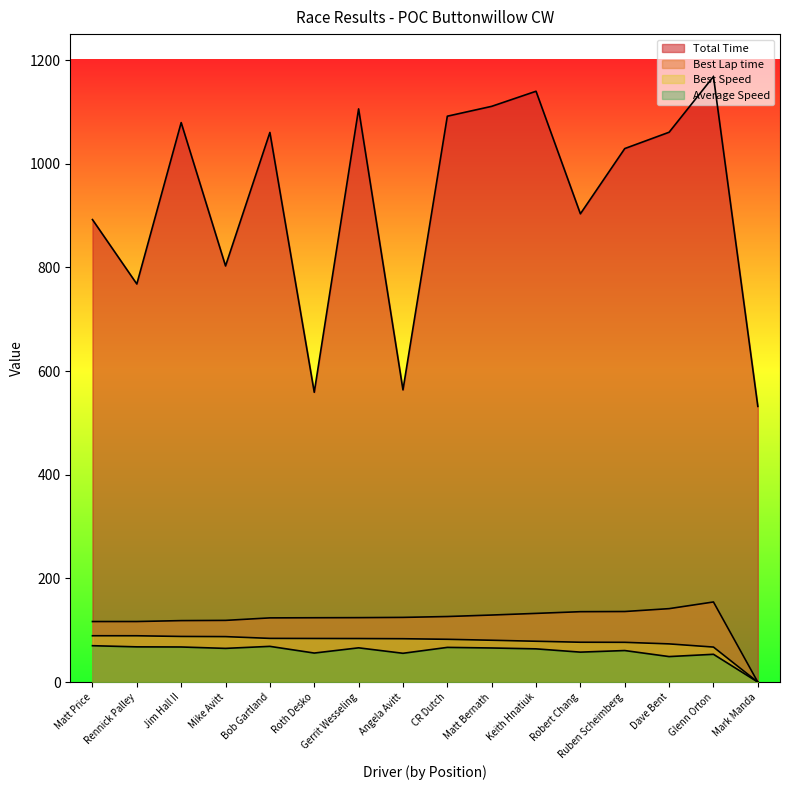

Reading right to left, list all the values displayed in this chart.

Total Time: Mark Manda=531.9	Glenn Orton=1168.1	Dave Bent=1060.7	Ruben Scheimberg=1029.2	Robert Chang=903.4	Keith Hnatiuk=1139.8	Matt Bernath=1110.7	CR Dutch=1091.6	Angela Avitt=563.7	Gerrit Wesseling=1105.8	Roth Desko=559.1	Bob Gartland=1060.3	Mike Avitt=802.8	Jim Hall II=1079.3	Rennick Palley=768.0	Matt Price=892.2
Best Lap time: Mark Manda=0.0	Glenn Orton=154.6	Dave Bent=141.7	Ruben Scheimberg=136.1	Robert Chang=135.8	Keith Hnatiuk=132.5	Matt Bernath=129.4	CR Dutch=126.5	Angela Avitt=124.8	Gerrit Wesseling=124.3	Roth Desko=124.1	Bob Gartland=123.9	Mike Avitt=119.0	Jim Hall II=118.6	Rennick Palley=116.8	Matt Price=116.8
Best Speed: Mark Manda=0.0	Glenn Orton=67.5	Dave Bent=73.7	Ruben Scheimberg=76.7	Robert Chang=76.9	Keith Hnatiuk=78.8	Matt Bernath=80.7	CR Dutch=82.5	Angela Avitt=83.7	Gerrit Wesseling=84.0	Roth Desko=84.1	Bob Gartland=84.3	Mike Avitt=87.7	Jim Hall II=88.0	Rennick Palley=89.4	Matt Price=89.4
Average Speed: Mark Manda=0.0	Glenn Orton=53.6	Dave Bent=49.2	Ruben Scheimberg=60.9	Robert Chang=57.8	Keith Hnatiuk=64.1	Matt Bernath=65.8	CR Dutch=66.9	Angela Avitt=55.6	Gerrit Wesseling=66.1	Roth Desko=56.0	Bob Gartland=68.9	Mike Avitt=65.0	Jim Hall II=67.7	Rennick Palley=68.0	Matt Price=70.2